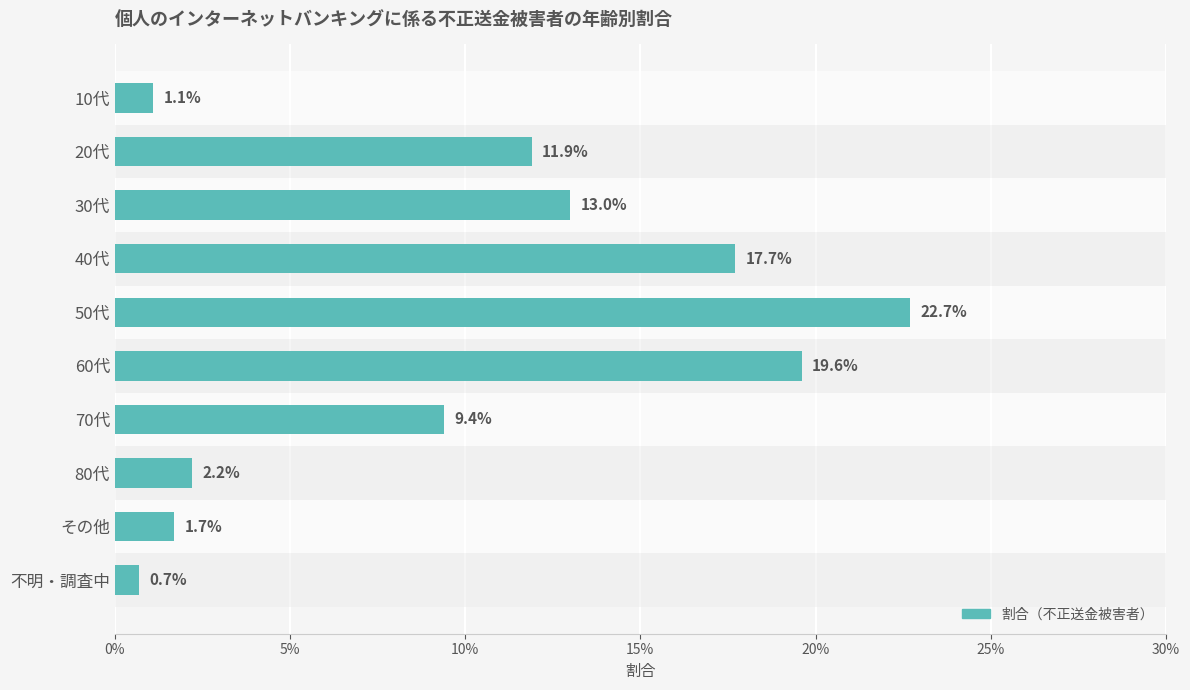

Is it true that the value at 10代 is 0.0?

False